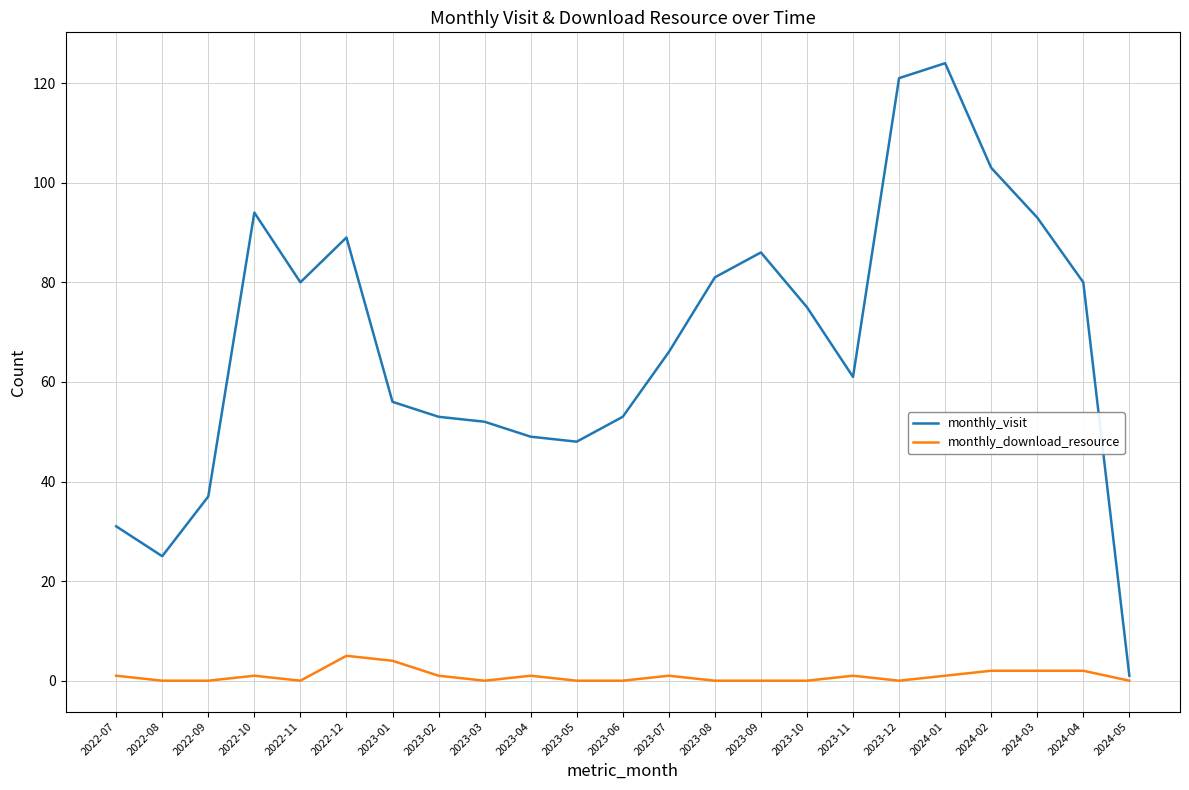

The value of monthly_download_resource at 2023-05 is 0. True or false?

True